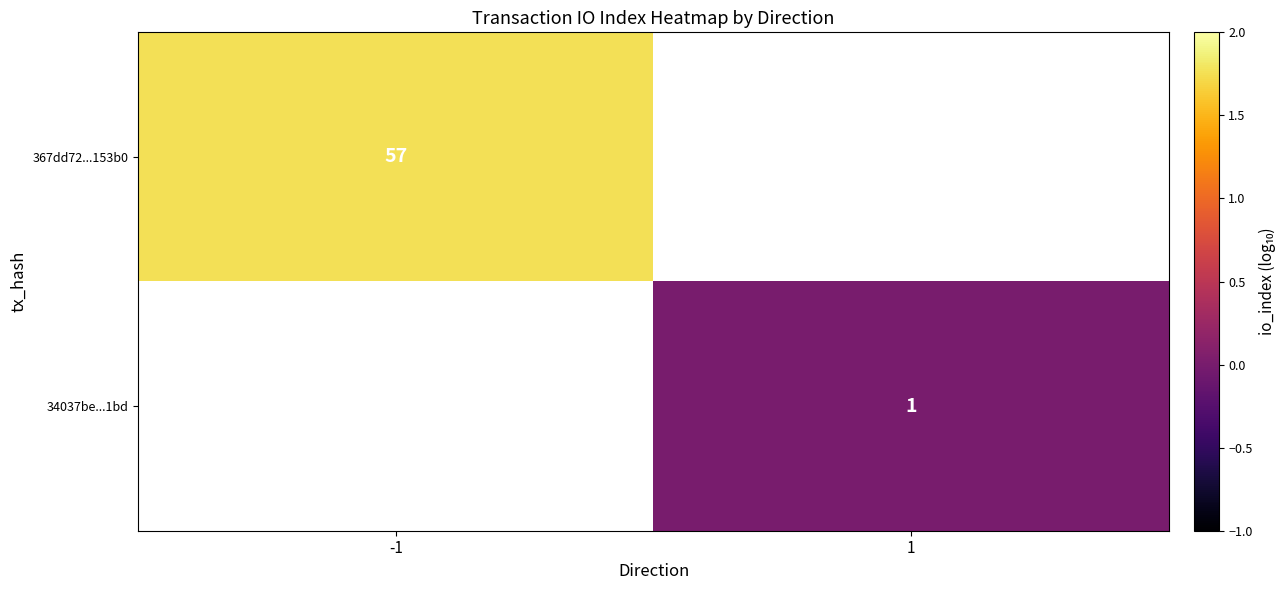

Is the value of 34037be...1bd at 1 greater than the value of 367dd72...153b0 at -1?

No